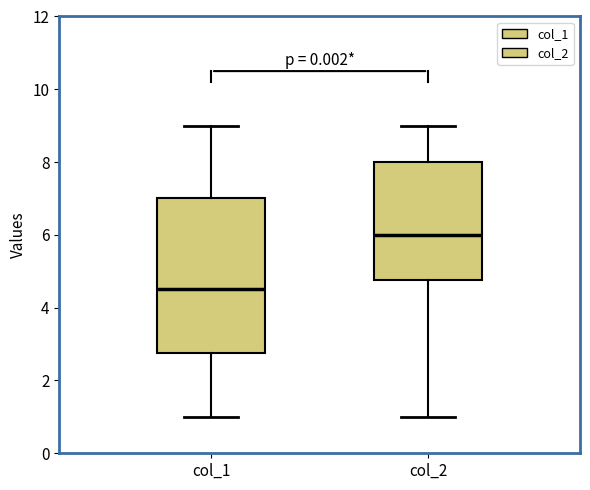

Which box has the lowest median line?

col_1